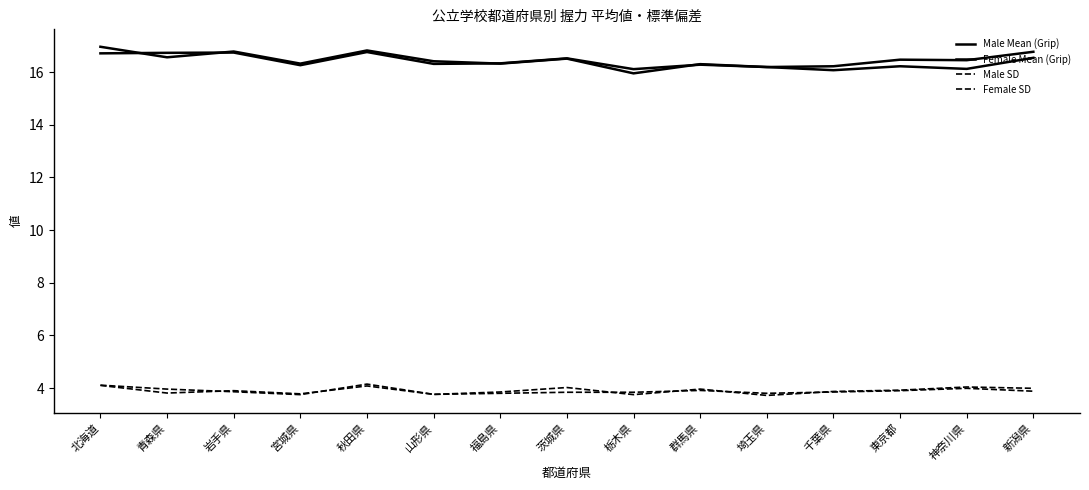

Does the chart display data point markers on the line(s)?

No